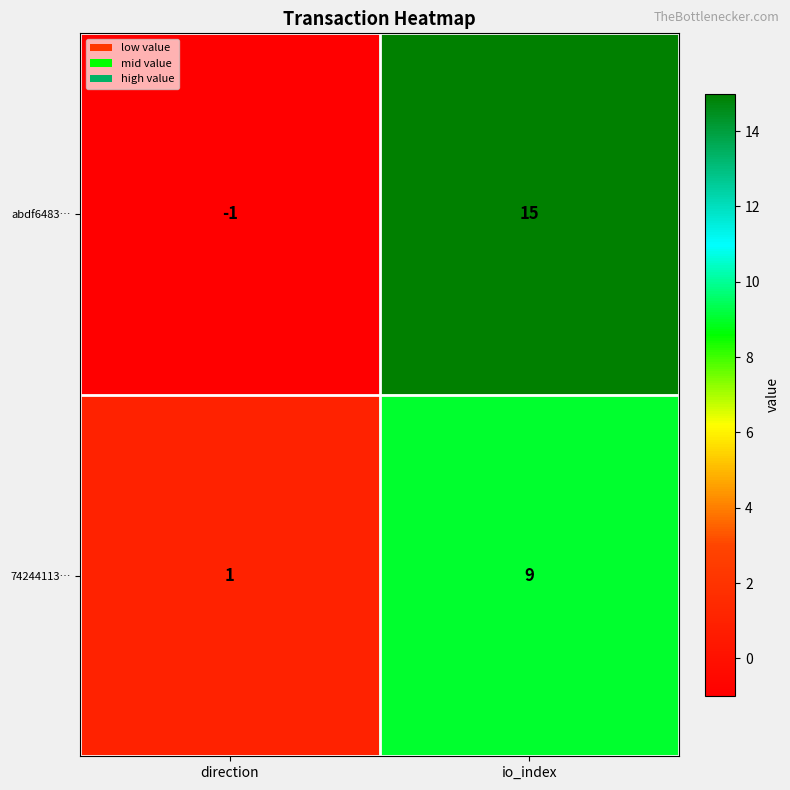

Rank the series by their maximum value, from highest to lowest.

abdf6483…, 74244113…